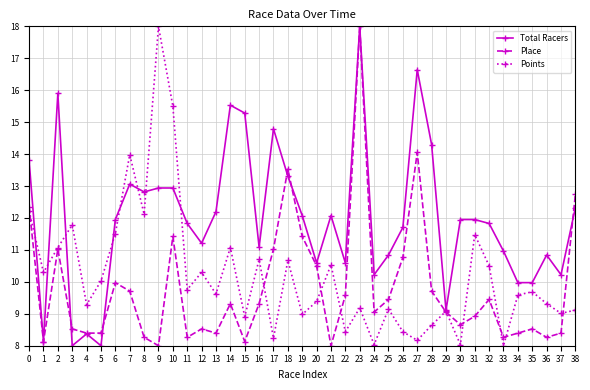

What is the lowest value of the Points series?

8.0